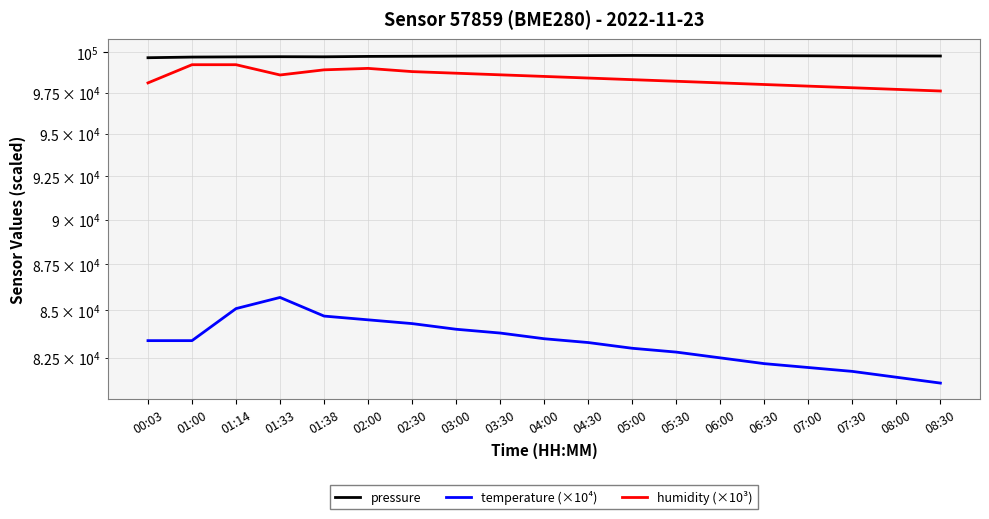

What is the difference between the temperature (×10⁴) values at 05:30 and 07:30?

1000.0